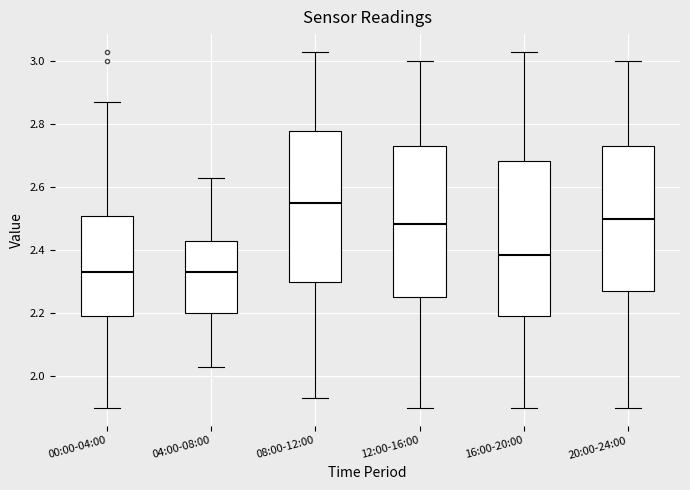

Where is the upper edge of the box for 20:00-24:00 on the y-axis? The values are not printed on the chart, so give them approximately, as read against the axis.

2.74